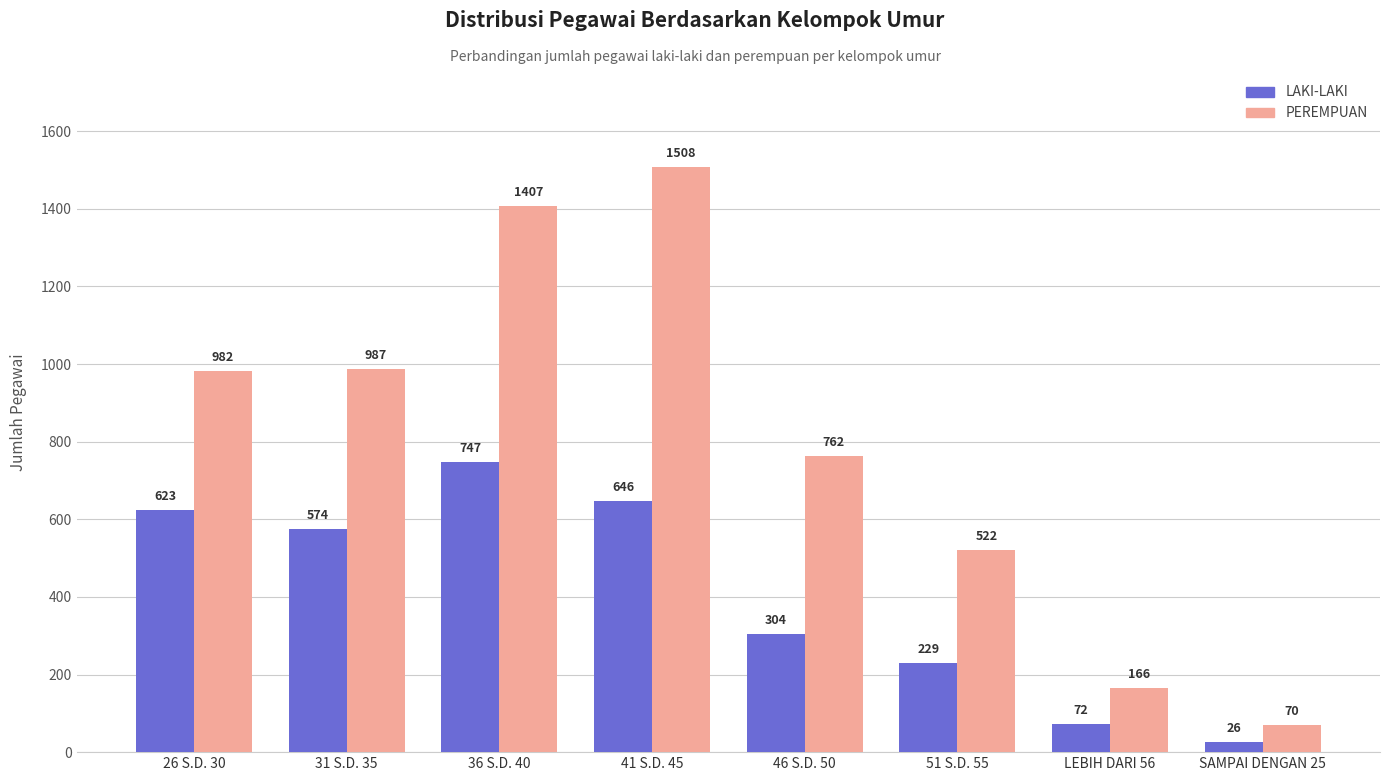

What is the value of the PEREMPUAN bar at the 6th from the left?

522